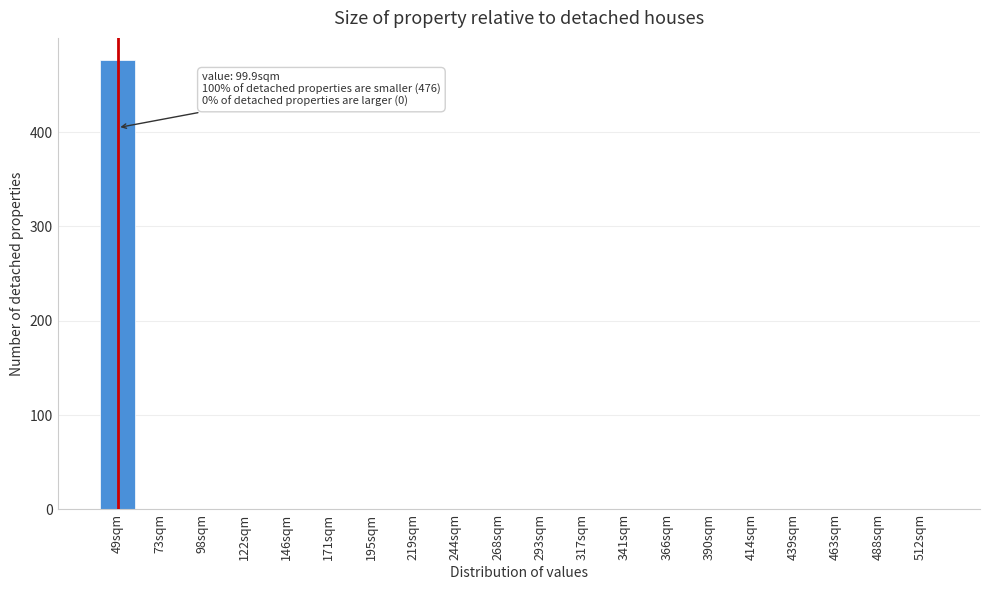

Reading left to right, list all the values displayed in this chart.

49sqm=476	73sqm=0	98sqm=0	122sqm=0	146sqm=0	171sqm=0	195sqm=0	219sqm=0	244sqm=0	268sqm=0	293sqm=0	317sqm=0	341sqm=0	366sqm=0	390sqm=0	414sqm=0	439sqm=0	463sqm=0	488sqm=0	512sqm=0